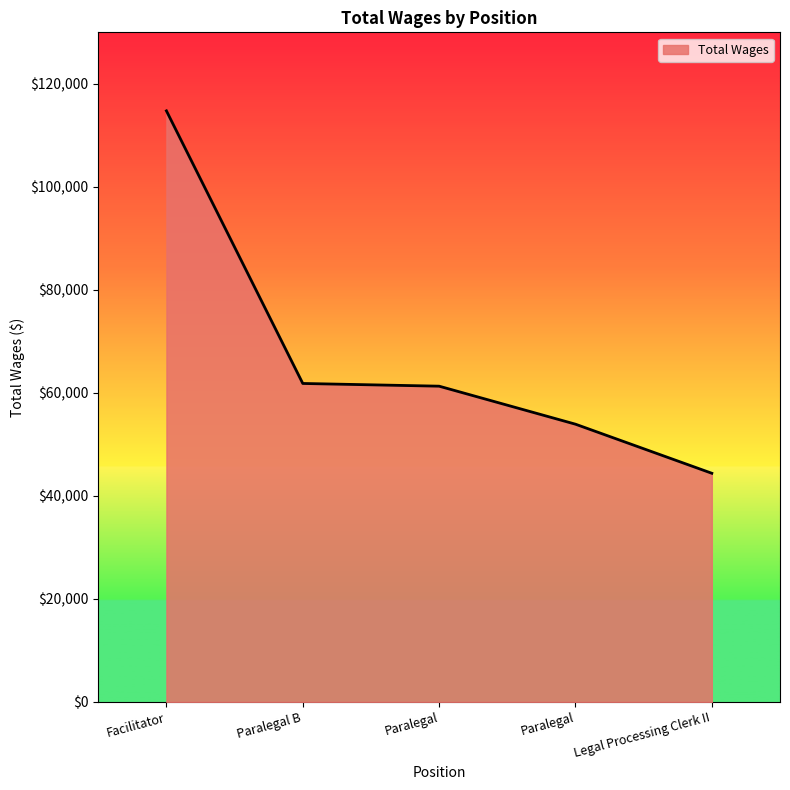

At which category does the chart reach its peak across all series?

Facilitator